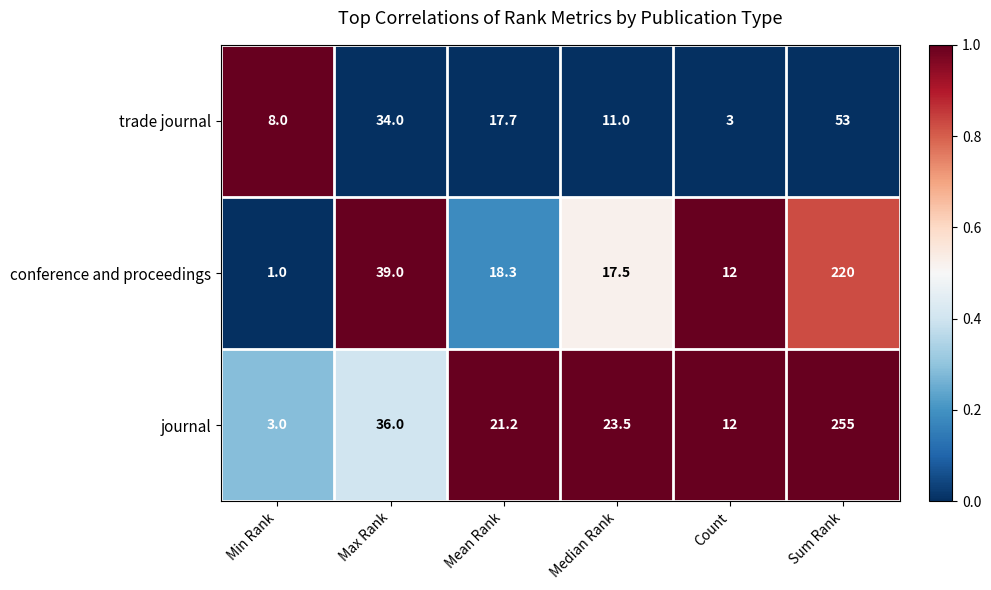

What is the difference between the second highest and second lowest values in the conference and proceedings series?

27.0